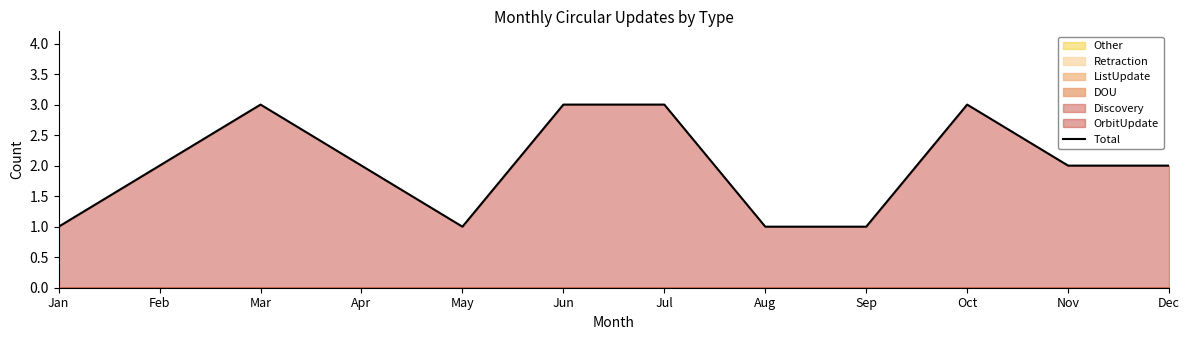

What is the difference between the maximum and minimum values?

2